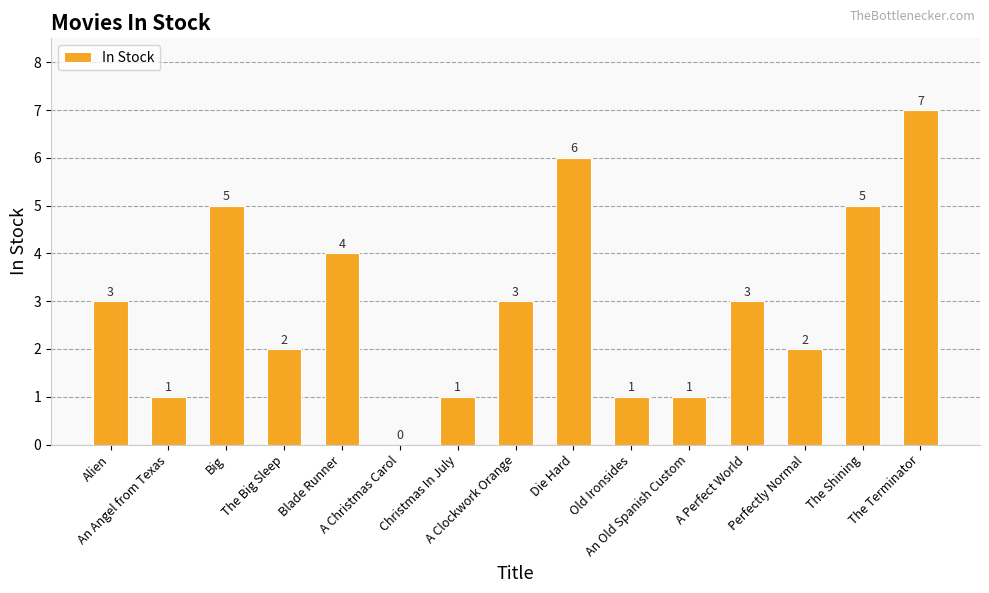

Reading left to right, transcribe all the data shown in this chart.

Alien=3	An Angel from Texas=1	Big=5	The Big Sleep=2	Blade Runner=4	A Christmas Carol=0	Christmas In July=1	A Clockwork Orange=3	Die Hard=6	Old Ironsides=1	An Old Spanish Custom=1	A Perfect World=3	Perfectly Normal=2	The Shining=5	The Terminator=7